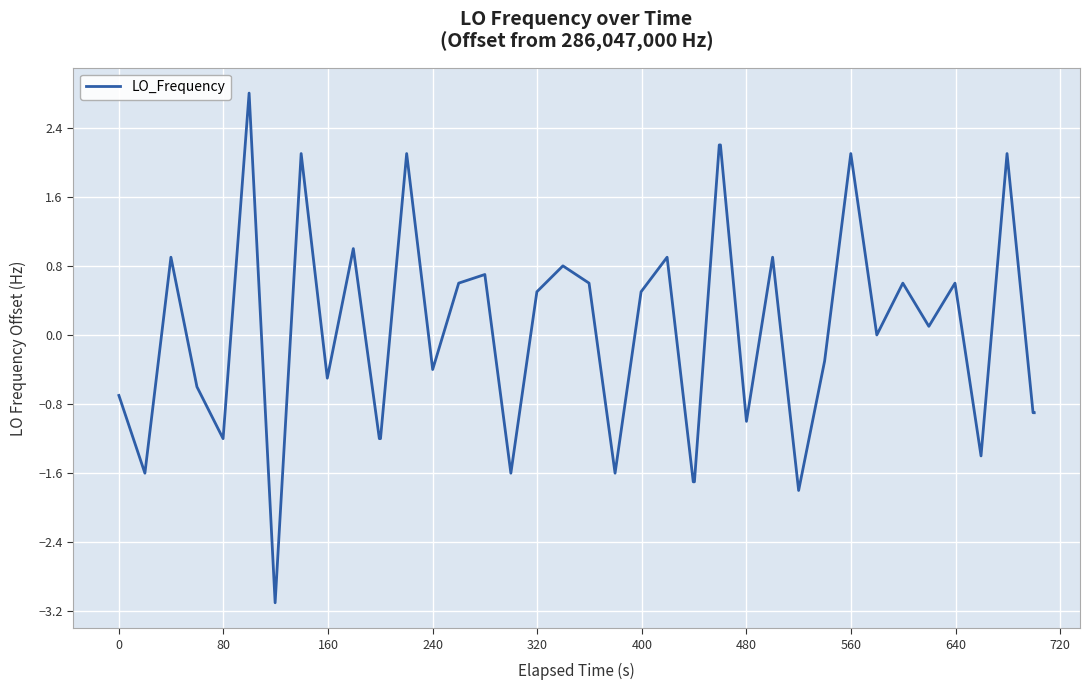

What is the difference between the maximum and minimum values?

5.9